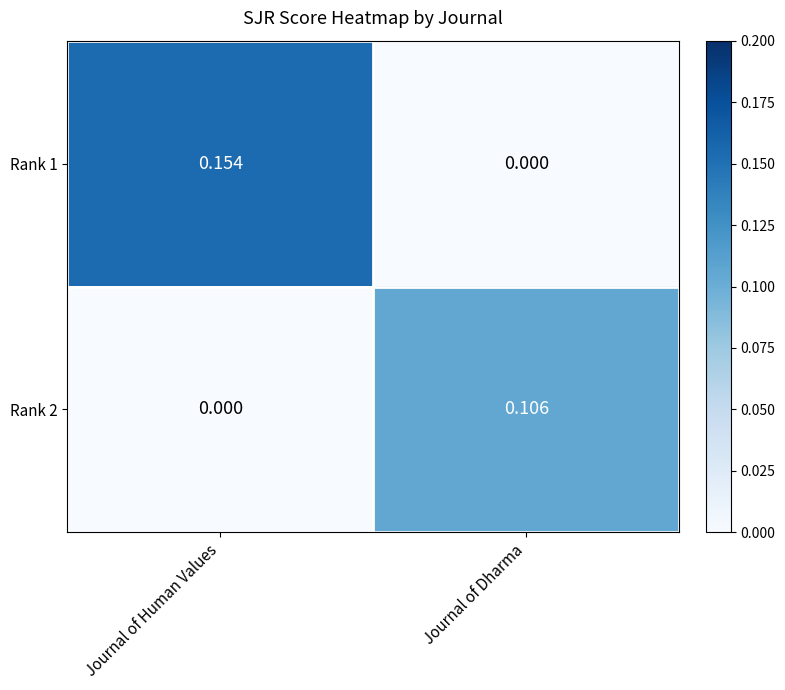

Is the value of Rank 1 at Journal of Human Values greater than the value of Rank 2 at Journal of Human Values?

Yes